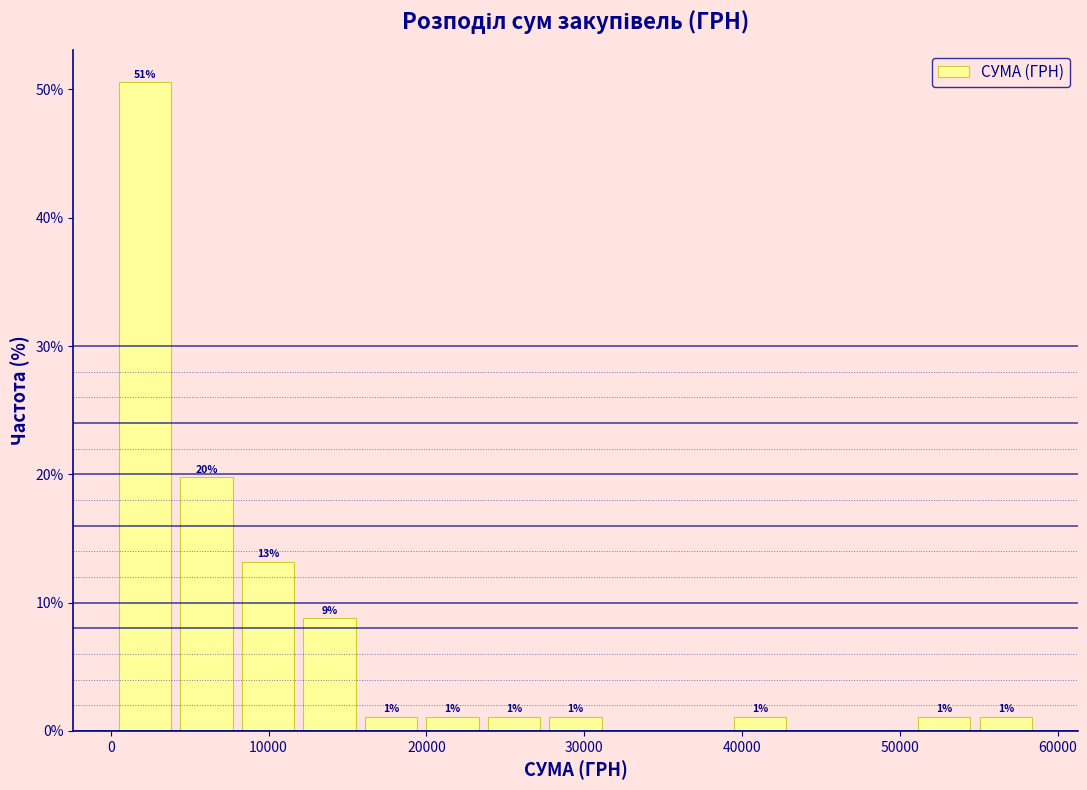

Read against the x-axis, roughly where is the centre of the tallest bar?

2000